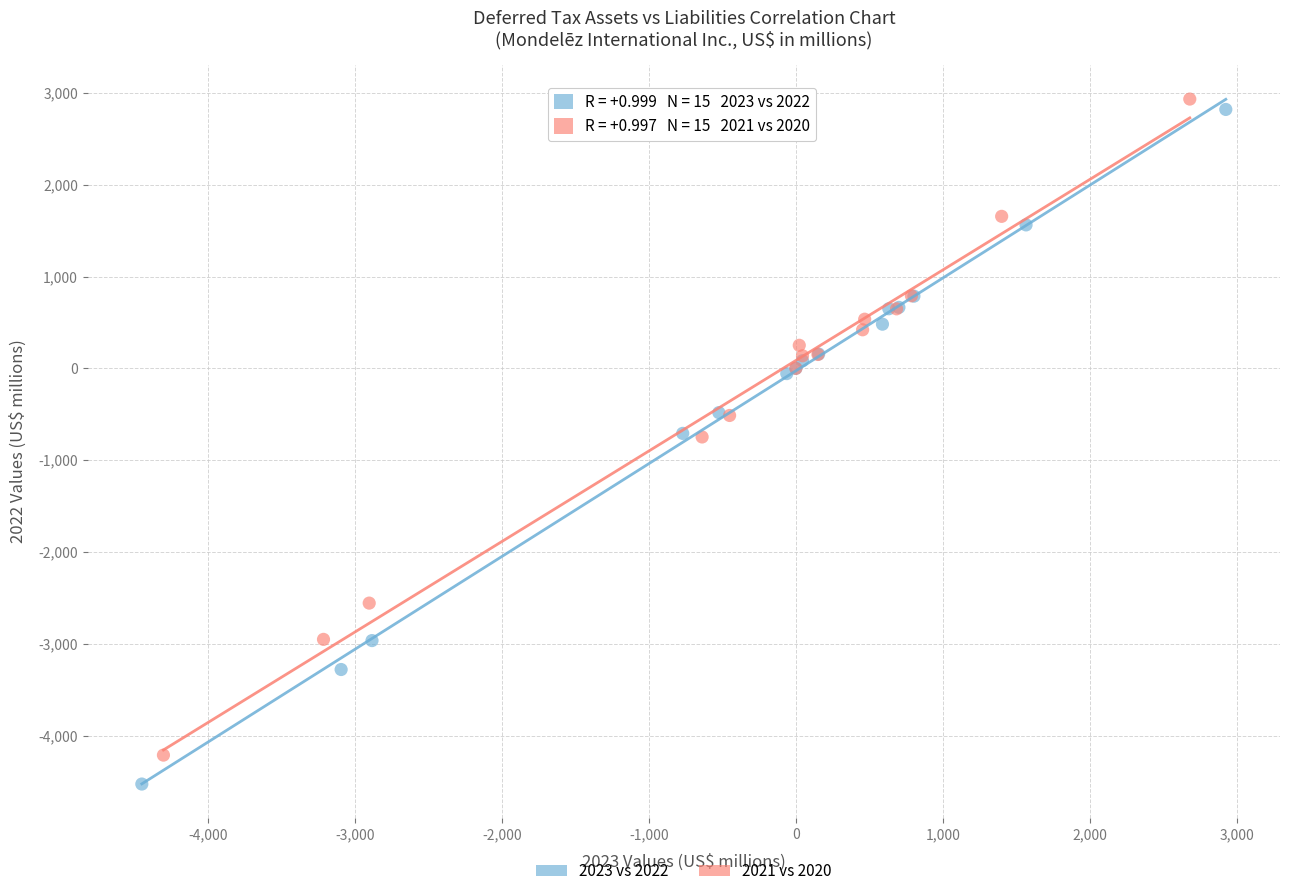

What are all the series names shown in the legend?

2023 vs 2022, 2021 vs 2020